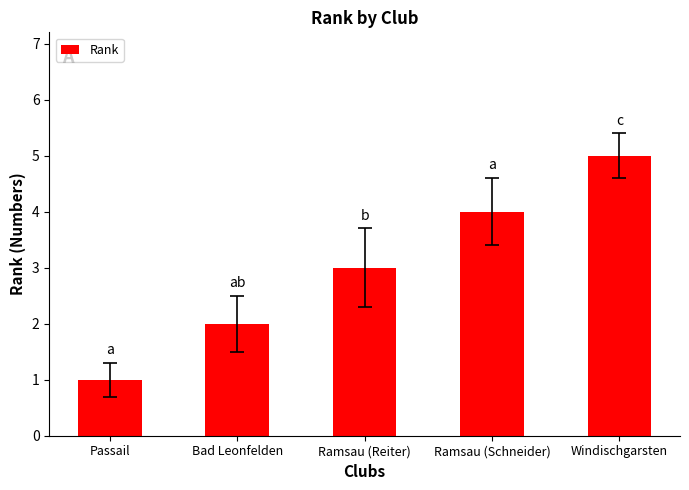

What is the greatest value displayed?

5